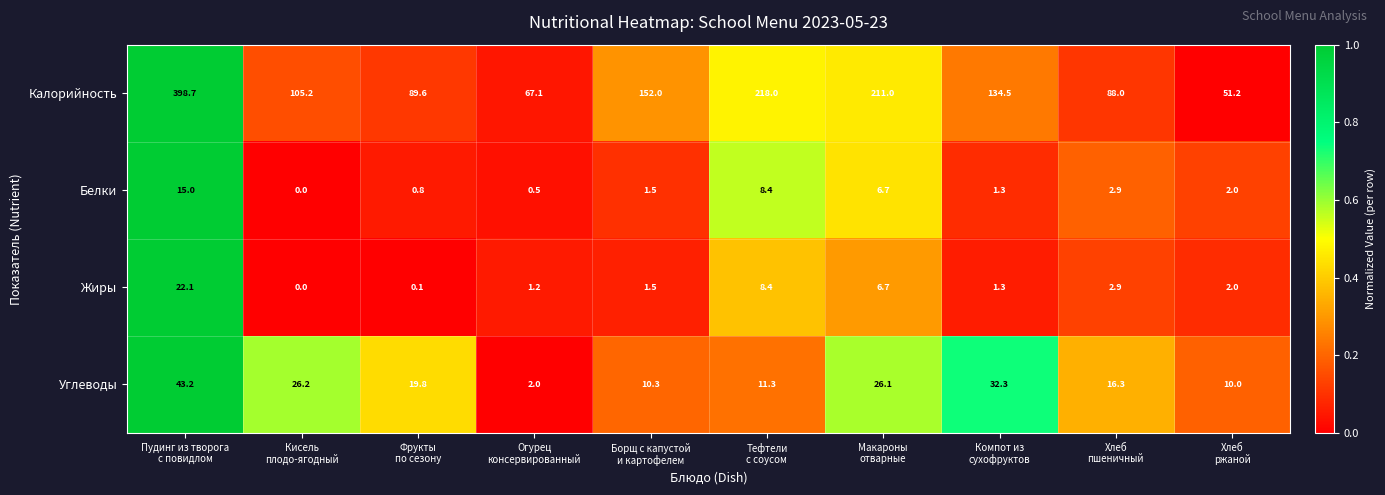

Which series has the largest total across all categories?

Калорийность